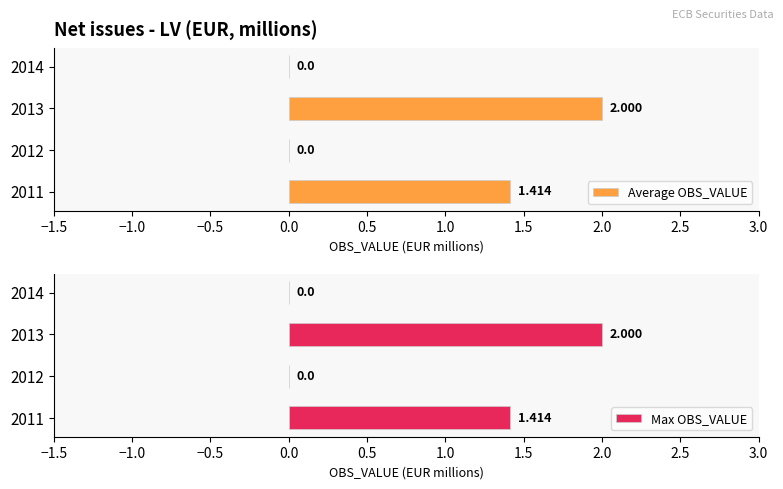

Count the number of data series in this chart.

2